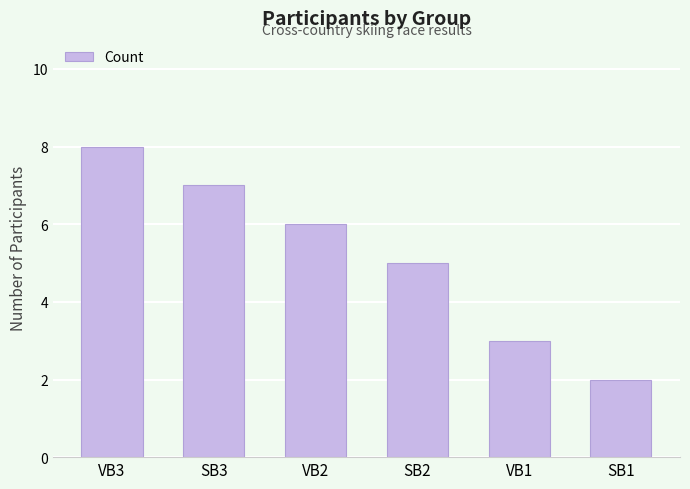

Approximately how many times larger is the value at SB3 compared to VB1?

2.3